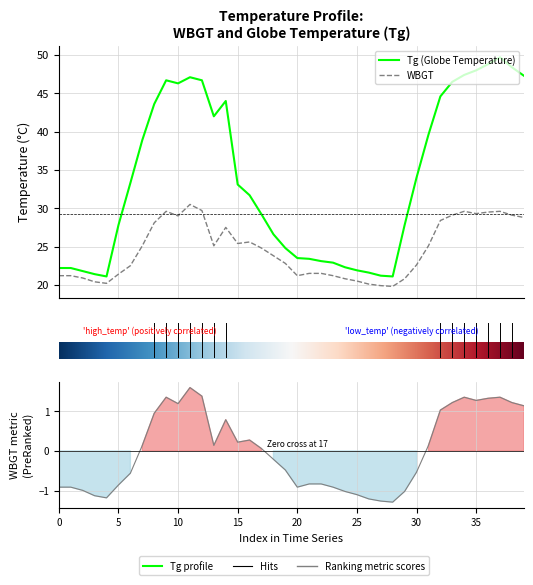

True or false: Tg has more than 1 points higher than both neighbors.

True